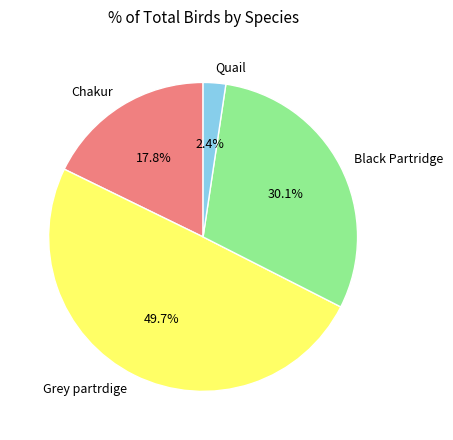

To the nearest percent, what percentage of the pie is Quail?

2%